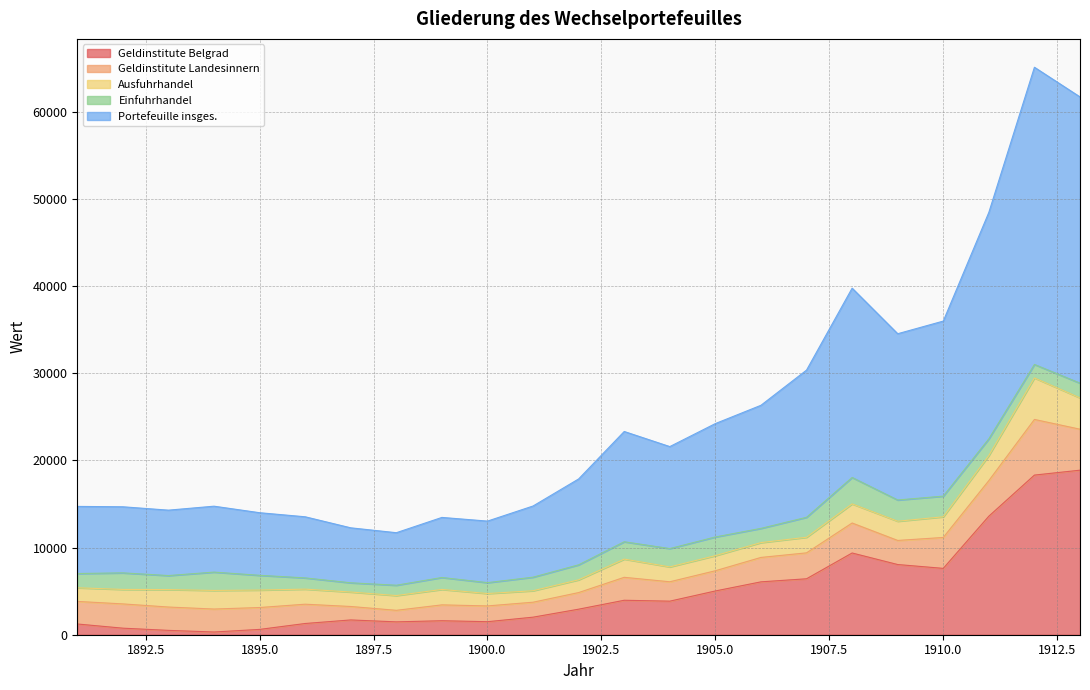

In Ausfuhrhandel, how many points are higher than both neighbors (excluding endpoints)?

5